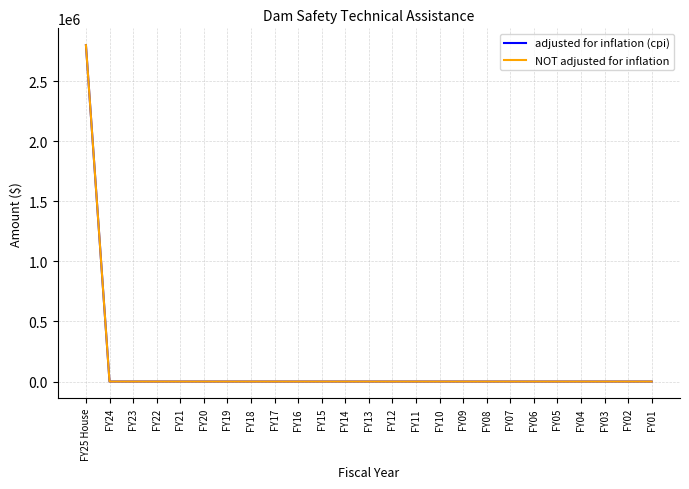

Does the chart display data point markers on the line(s)?

No